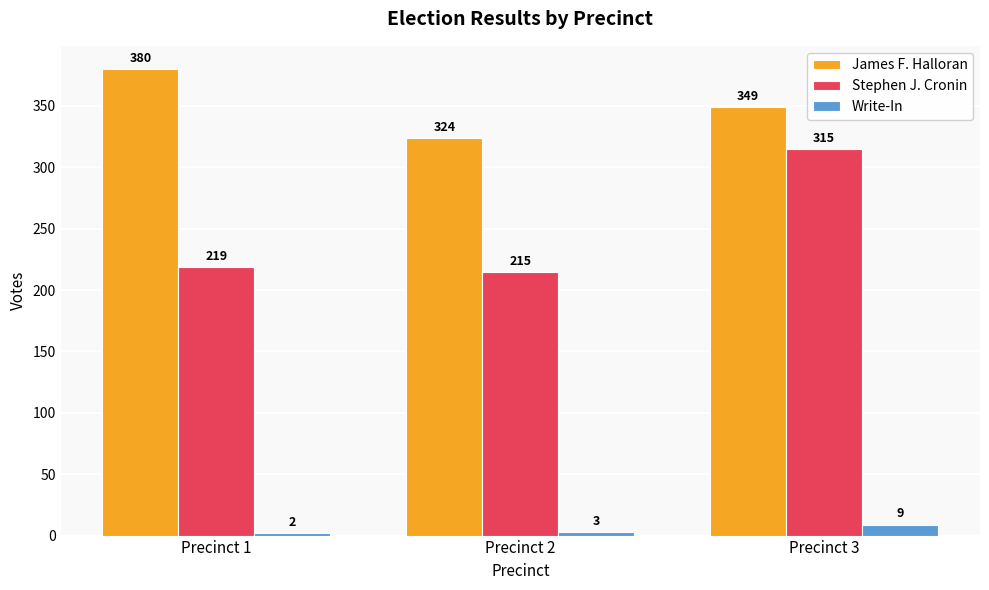

Which series changed the most between Precinct 2 and Precinct 3?

Stephen J. Cronin